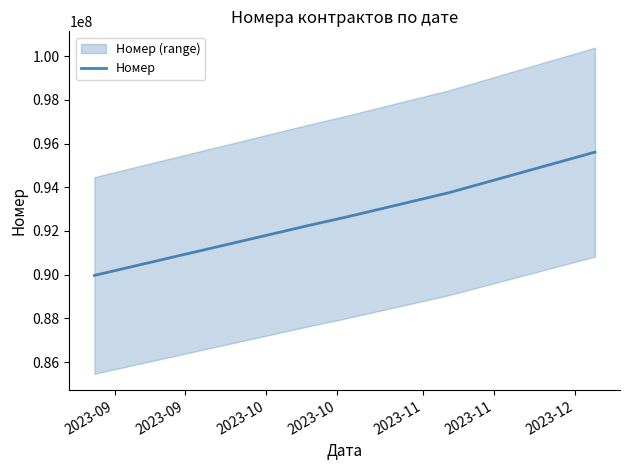

What is the minimum value shown in the chart?

89966349